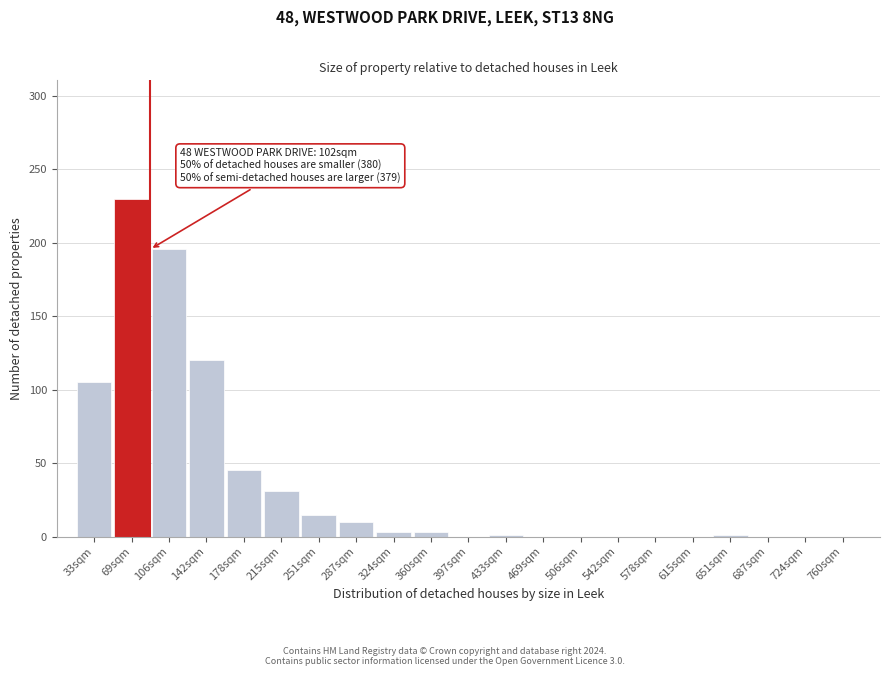

The value at 142sqm is 209. True or false?

False